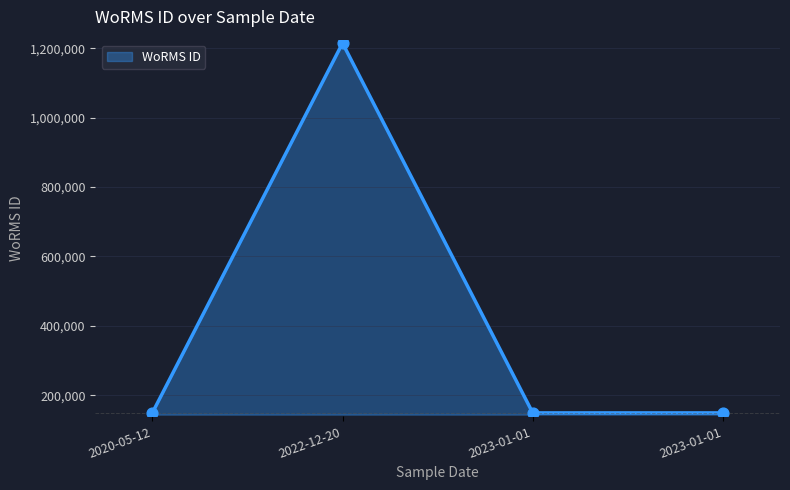

Approximately how many times larger is the value at 2022-12-20 compared to 2023-01-01?

8.2